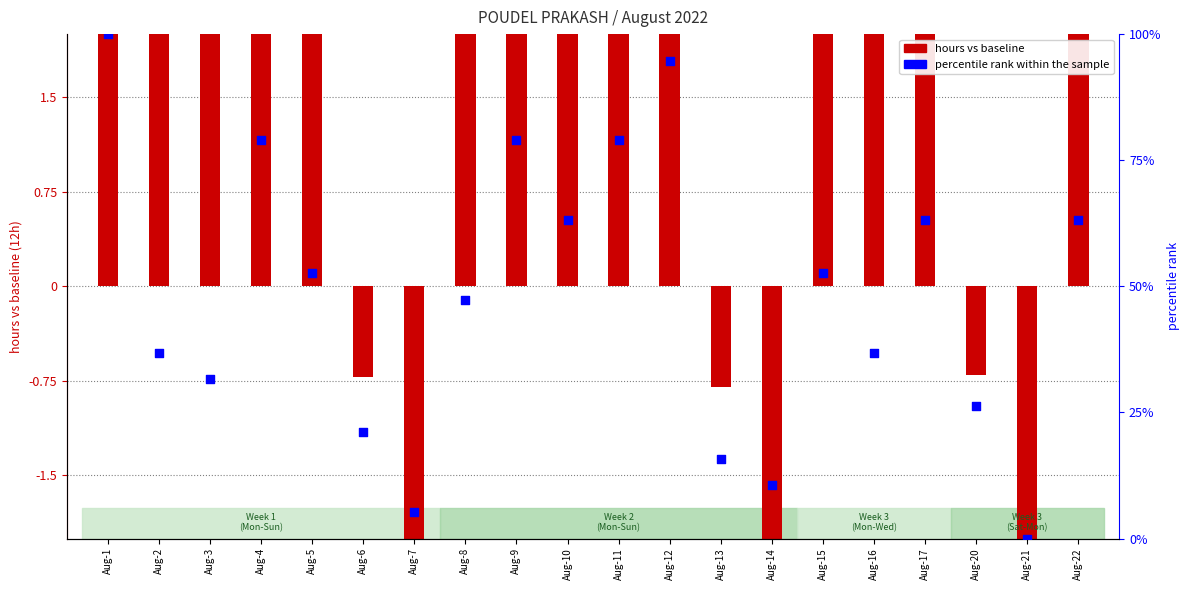

Is the value of percentile rank within the sample at Aug-1 greater than the value of log ratio at Aug-7?

Yes